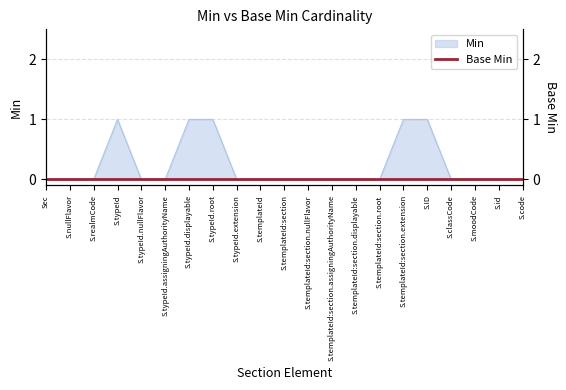

What is the greatest value displayed?

1